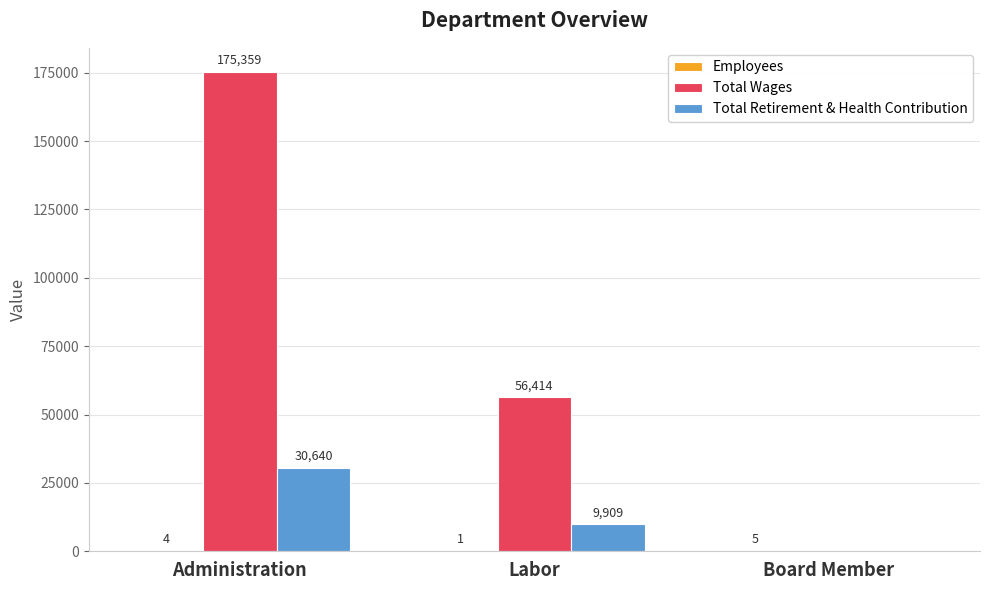

How many distinct data groups are displayed?

3